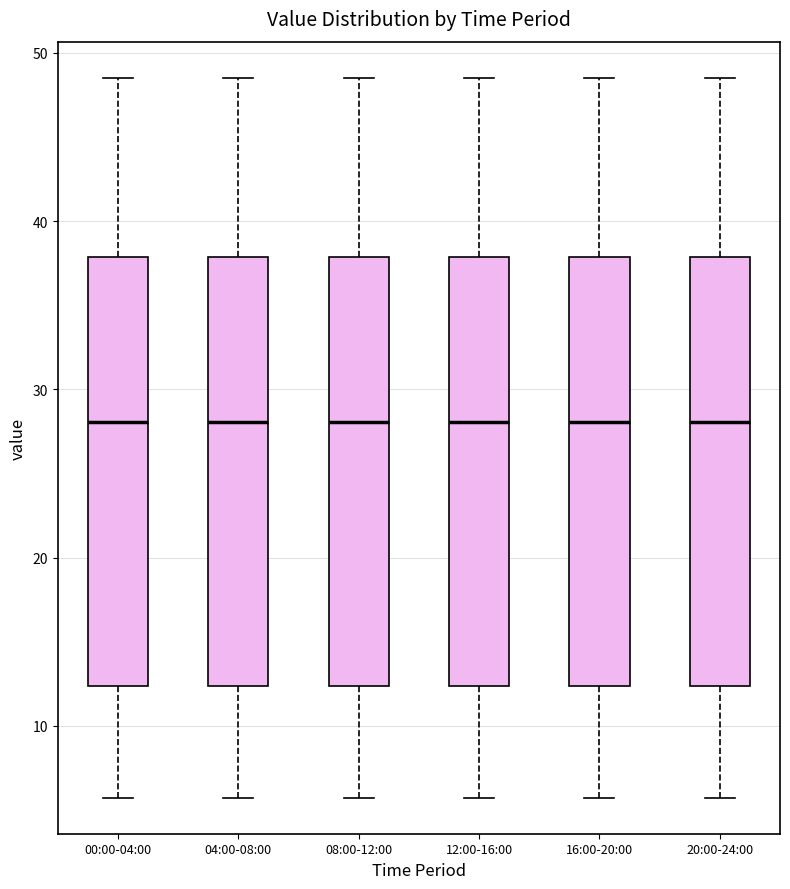

Reading left to right, read every box against the y-axis: the position of its median line, the range the box covers, and the ends of its whiskers. The values are not printed on the chart, so give them approximately, as read against the axis.

00:00-04:00: median 28, box 12 to 38, whiskers 6 to 49
04:00-08:00: median 28, box 12 to 38, whiskers 6 to 49
08:00-12:00: median 28, box 12 to 38, whiskers 6 to 49
12:00-16:00: median 28, box 12 to 38, whiskers 6 to 49
16:00-20:00: median 28, box 12 to 38, whiskers 6 to 49
20:00-24:00: median 28, box 12 to 38, whiskers 6 to 49